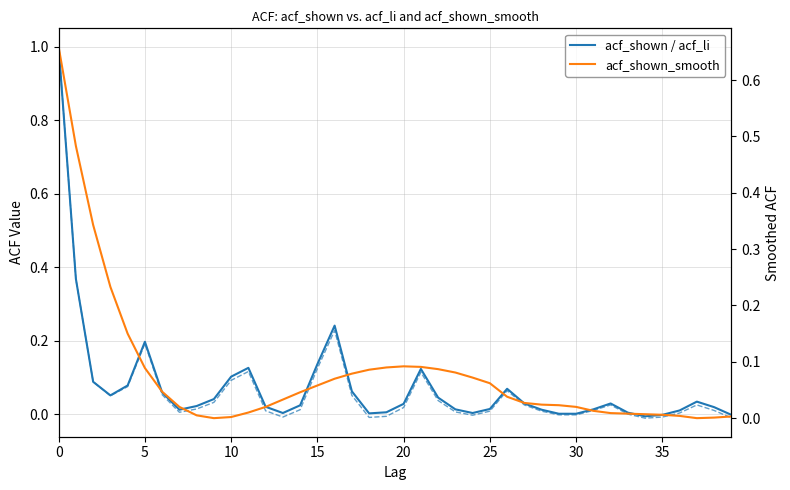

In acf_shown_smooth, how many points are lower than both neighbors (excluding endpoints)?

2